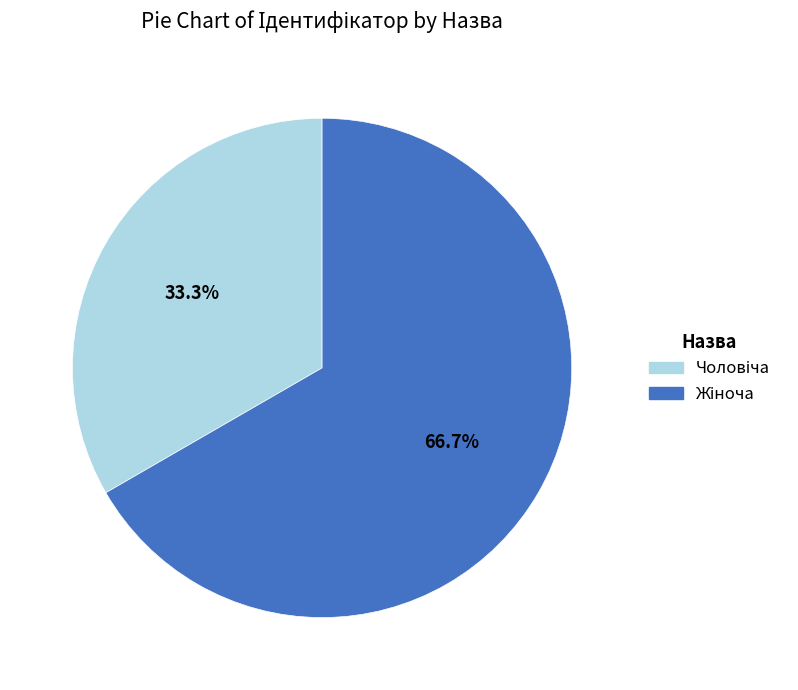

Is there a majority slice in this chart?

Yes